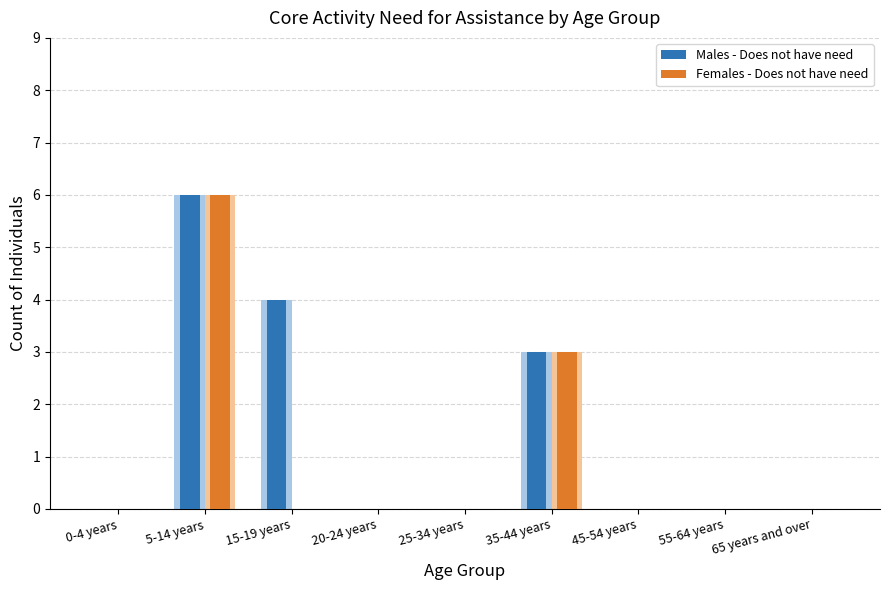

Between 65 years and over and 5-14 years, which is larger?

5-14 years